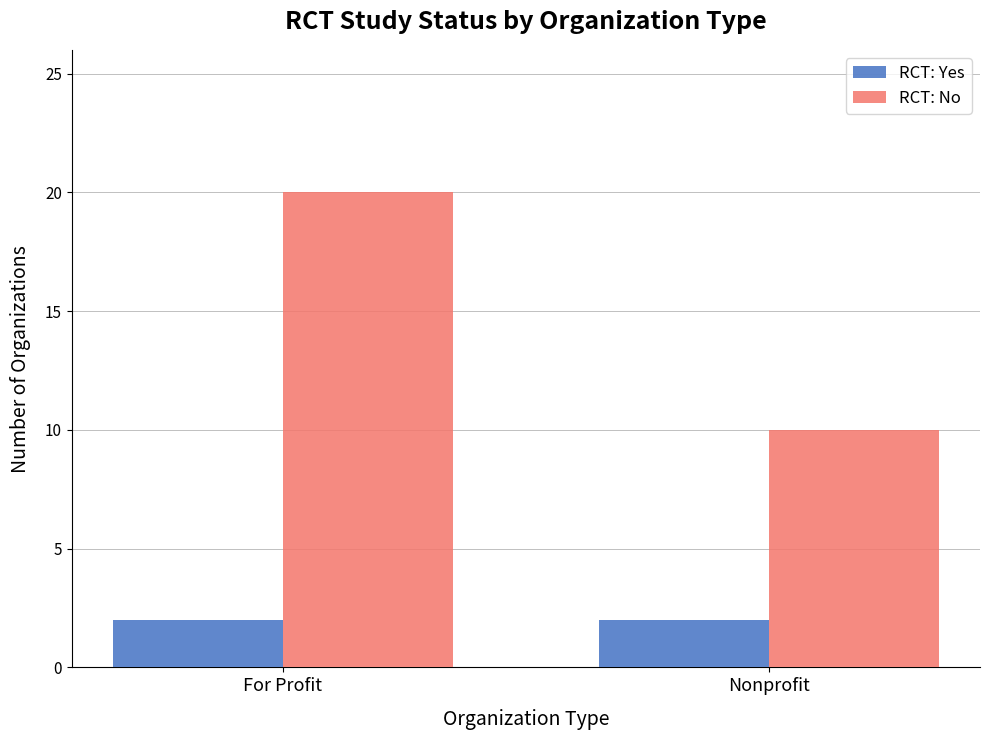

What is the difference between the maximum and minimum values in the RCT: No series?

10